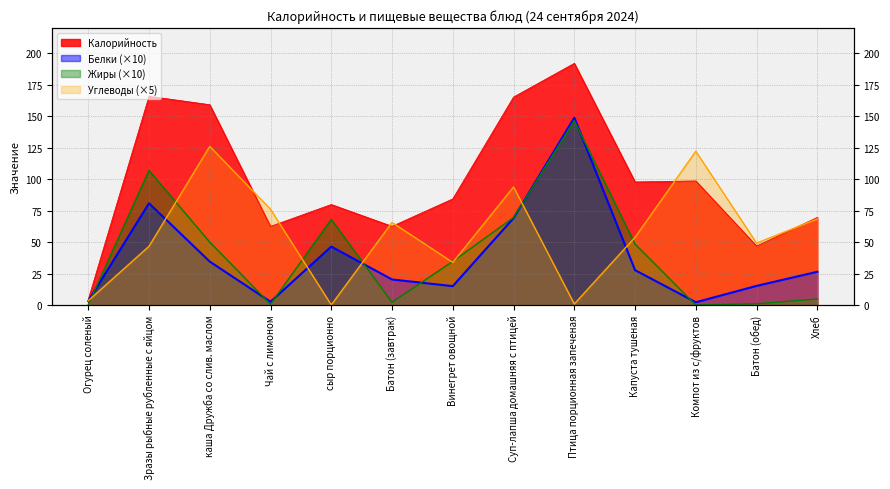

List the series in order of their peak value, lowest first.

Углеводы, Жиры, Белки, Калорийность